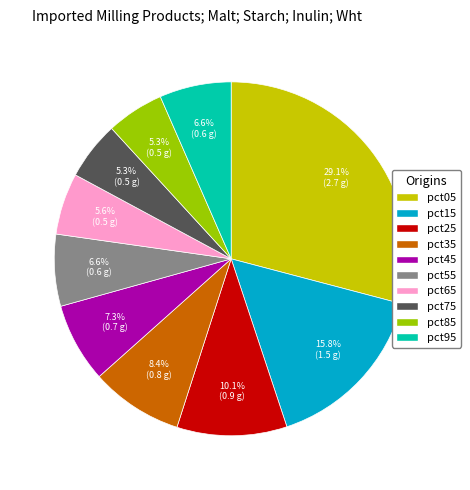

Is pct55 the majority of the pie?

No